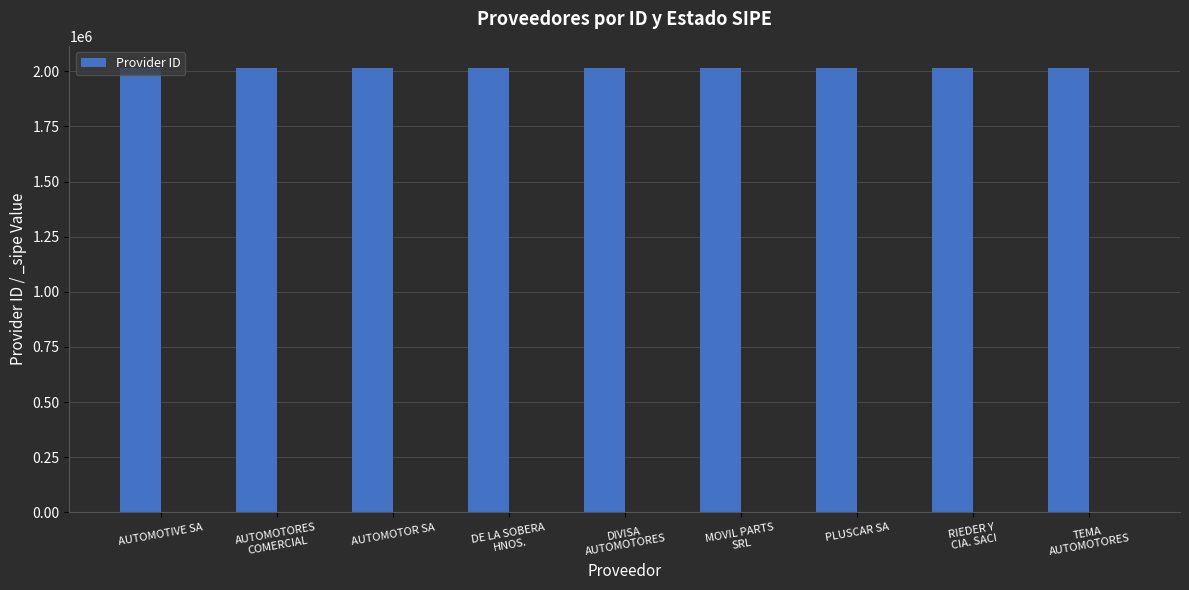

What is the smallest value displayed?

2015131